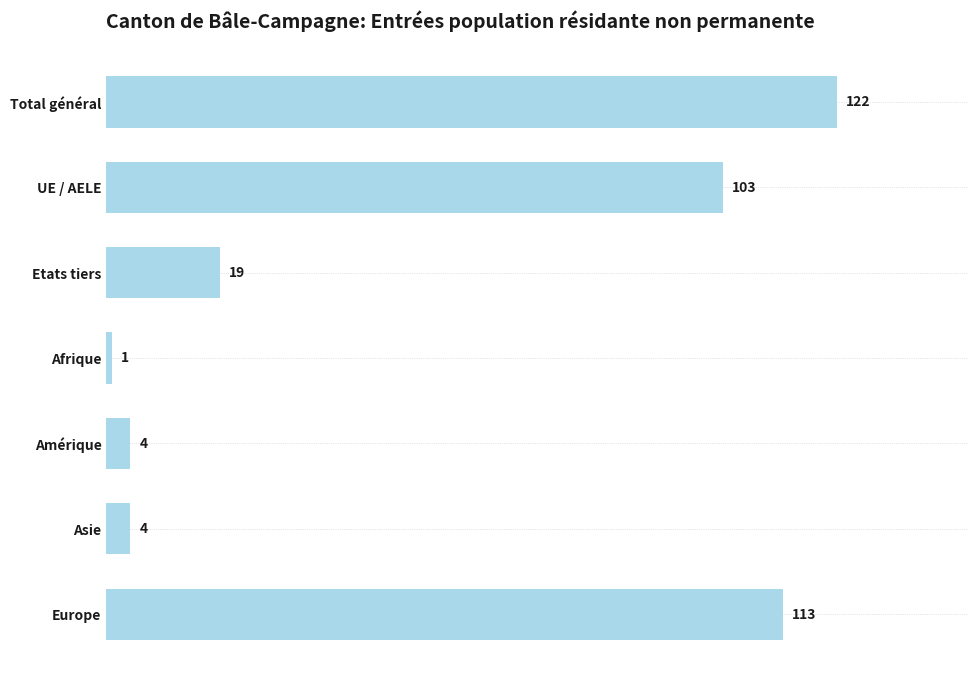

Are the bars grouped side by side (vs. stacked)?

No